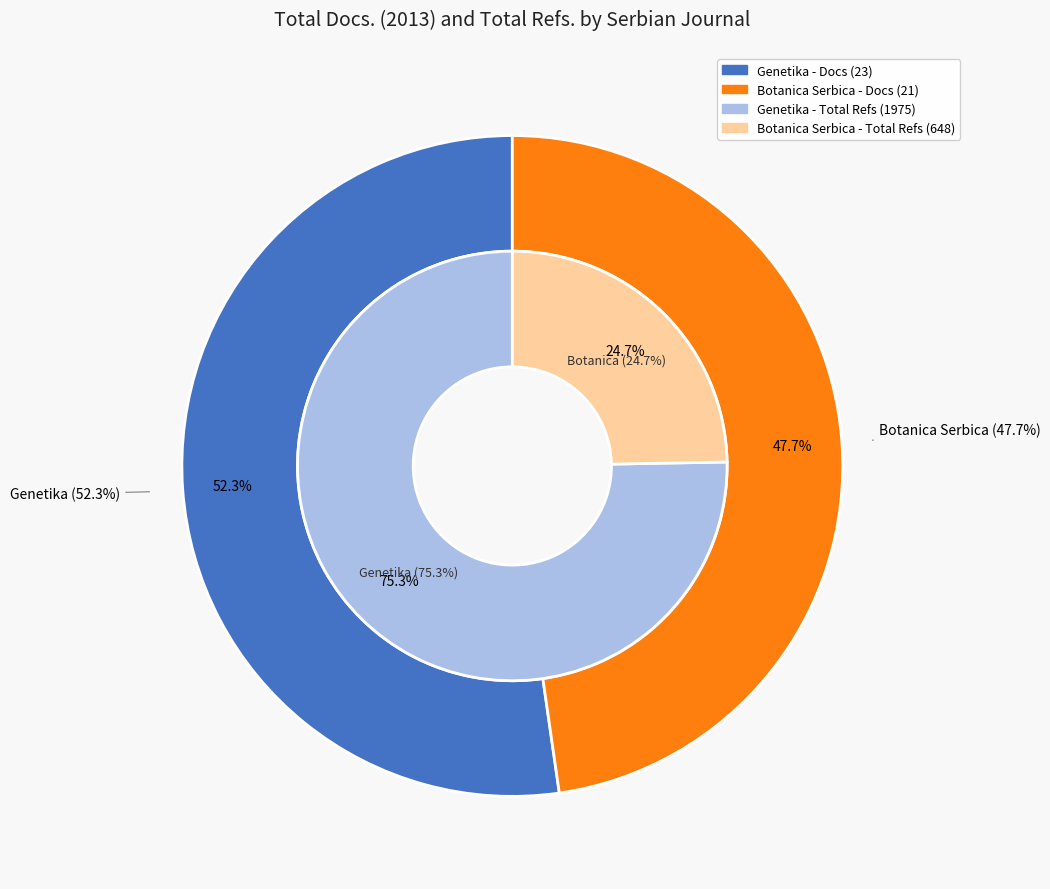

Combined, what portion of the pie is Botanica Serbica and Genetika?

100.0%